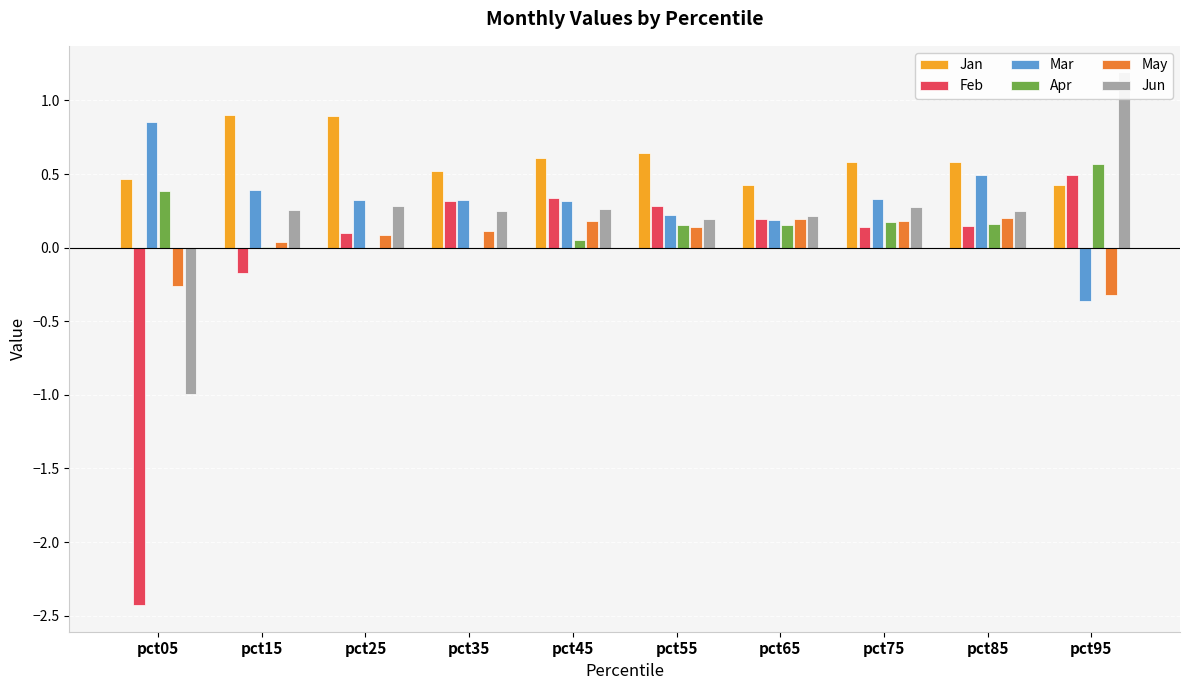

How many negative values does the Feb series have?

2